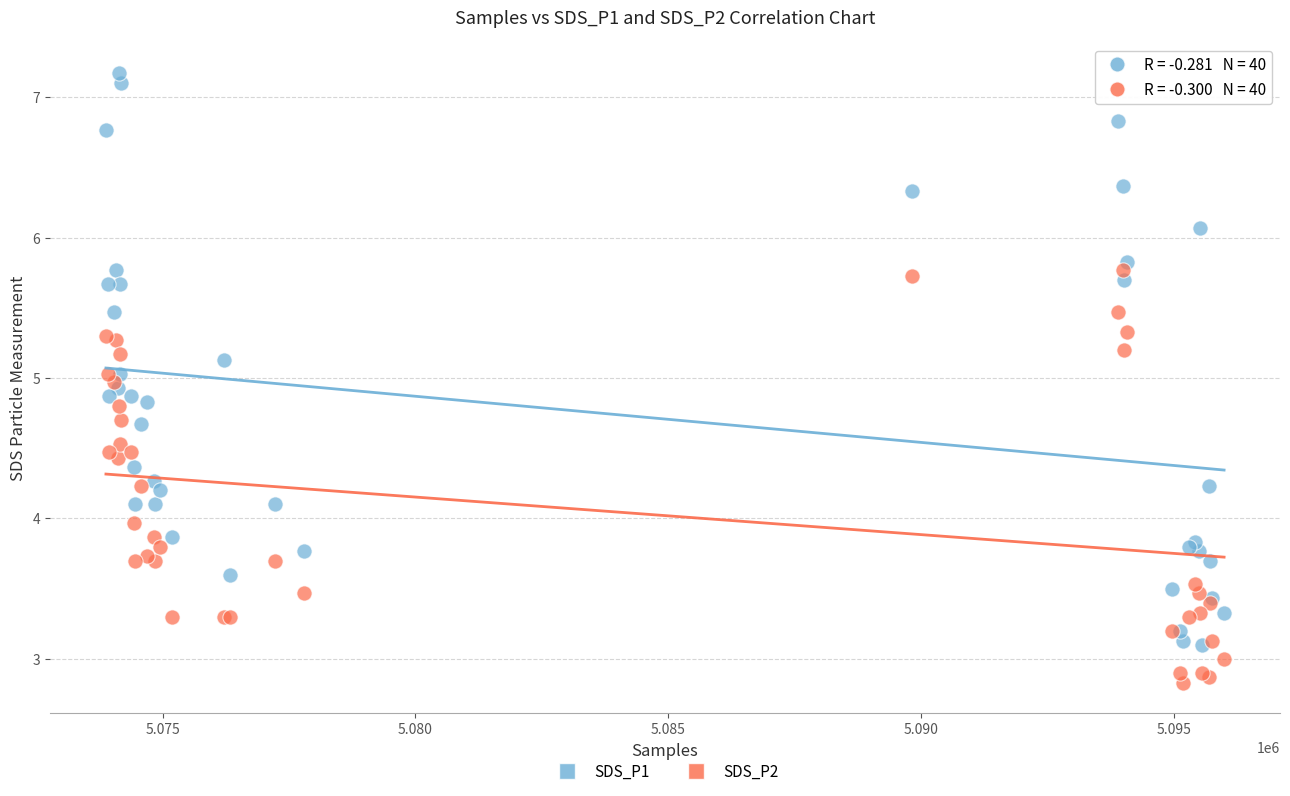

Which series reaches the minimum Y coordinate?

SDS_P2